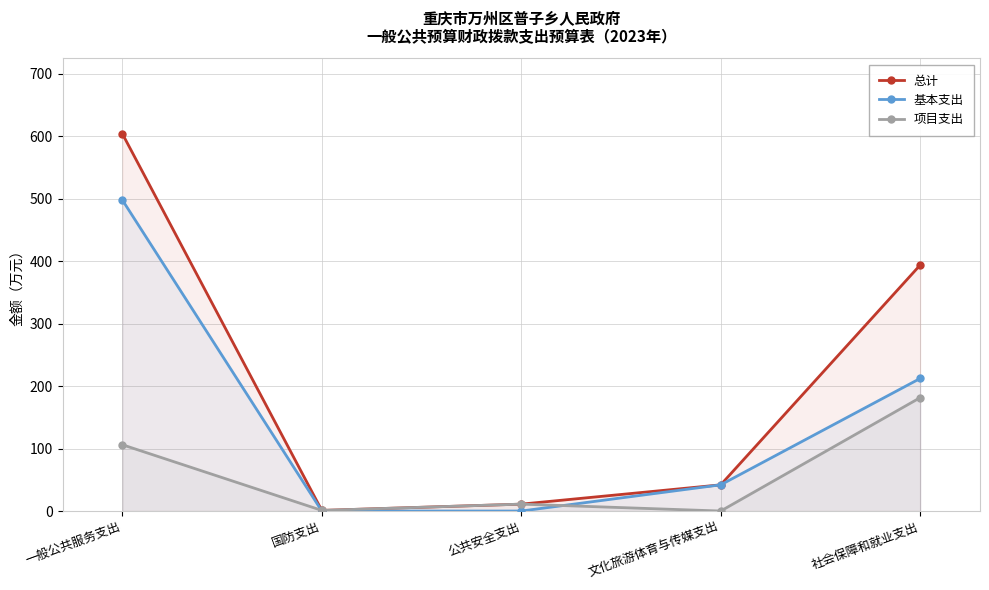

What is the difference between the maximum and second lowest values in the 项目支出 series?

180.4